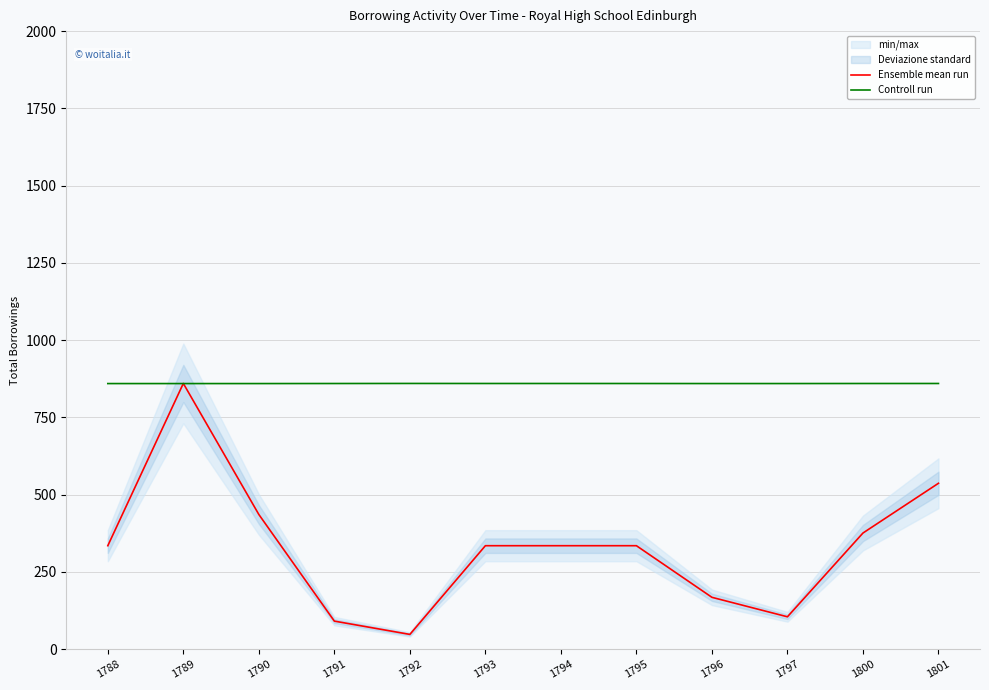

At which category does the chart reach its peak across all series?

1789